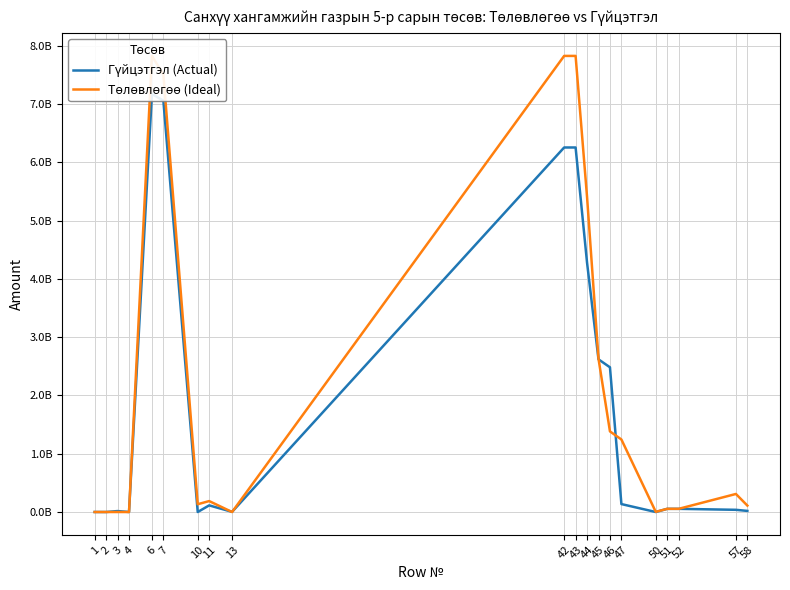

What are all the series names shown in the legend?

Гүйцэтгэл (Actual), Төлөвлөгөө (Ideal)